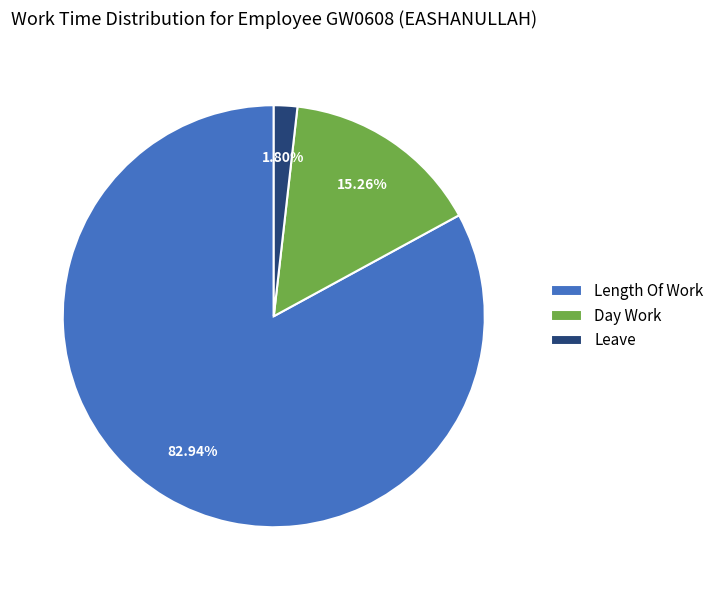

Which slice represents more than half of the pie?

Length Of Work